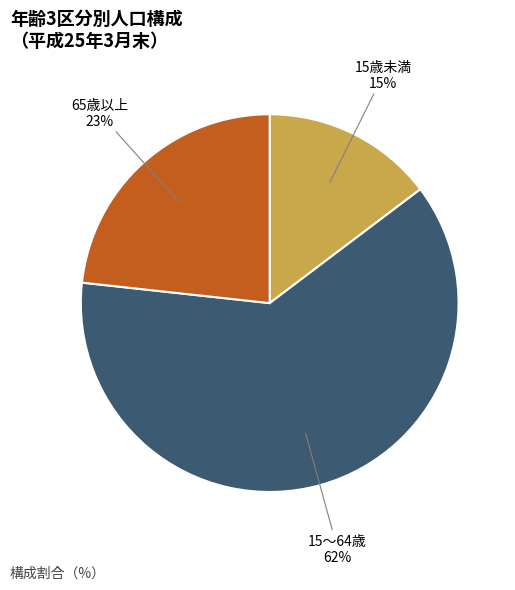

Is it true that 65歳以上 is 23% of the pie?

True